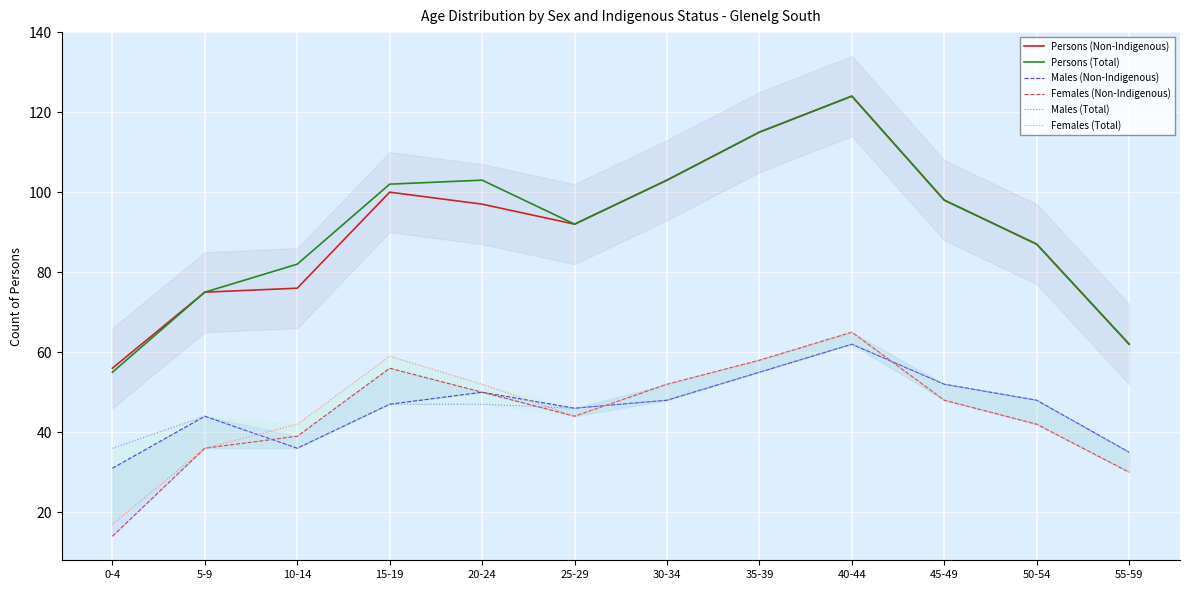

Does the chart display data point markers on the line(s)?

No